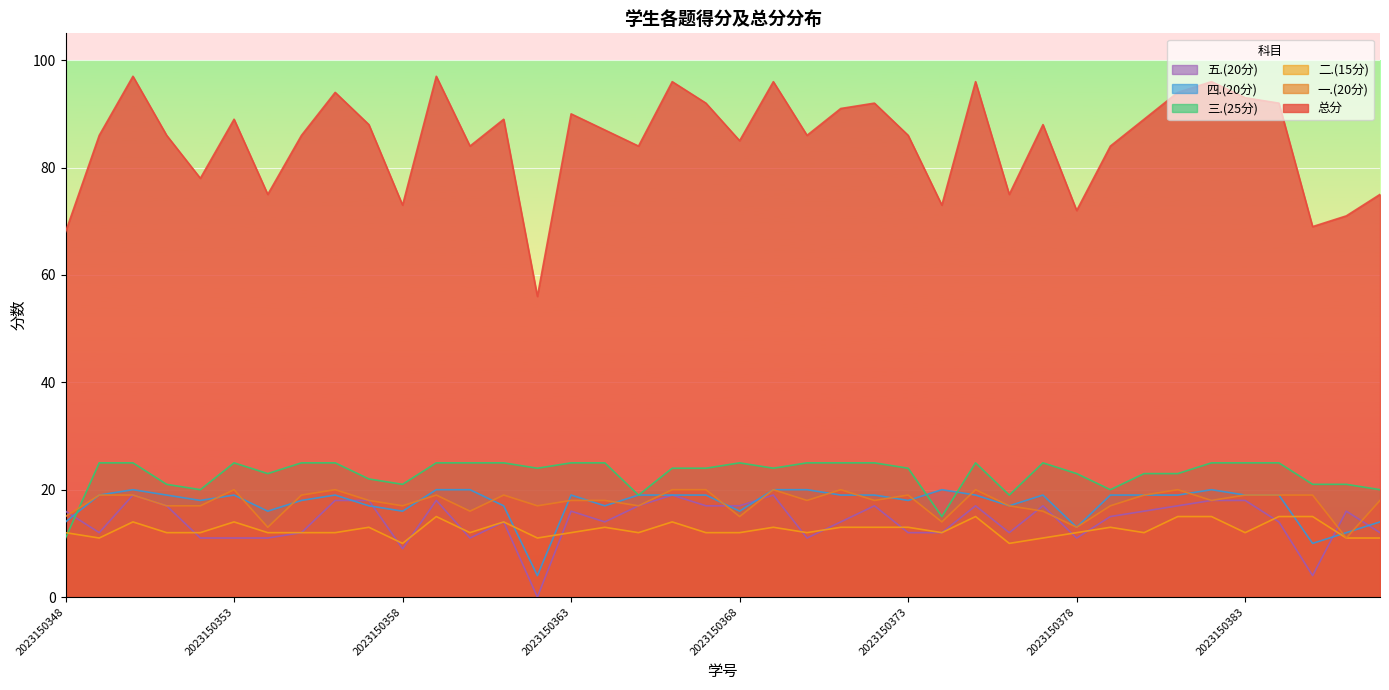

List the labels in order of 总分 value, smallest first.

2023150362, 2023150348, 2023150386, 2023150387, 2023150378, 2023150358, 2023150374, 2023150354, 2023150376, 2023150388, 2023150352, 2023150360, 2023150365, 2023150379, 2023150368, 2023150349, 2023150351, 2023150355, 2023150370, 2023150373, 2023150364, 2023150357, 2023150377, 2023150353, 2023150361, 2023150380, 2023150363, 2023150371, 2023150367, 2023150372, 2023150385, 2023150383, 2023150356, 2023150381, 2023150366, 2023150369, 2023150375, 2023150382, 2023150350, 2023150359